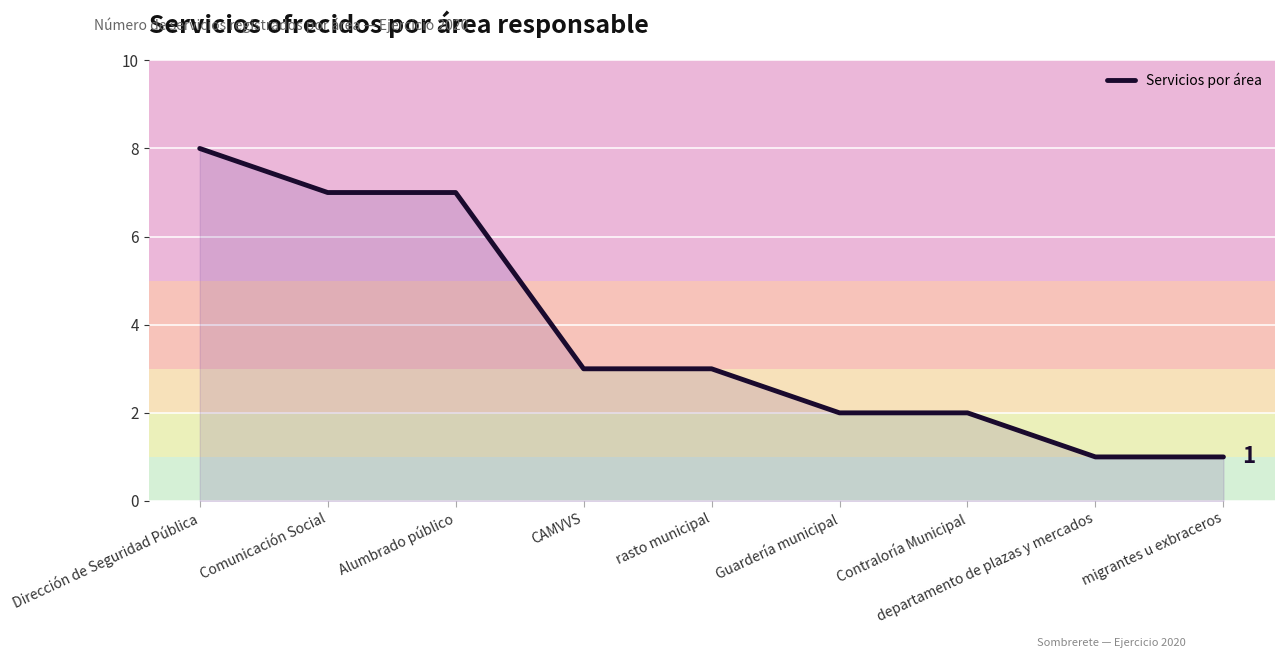

What position from the right is CAMVVS?

6